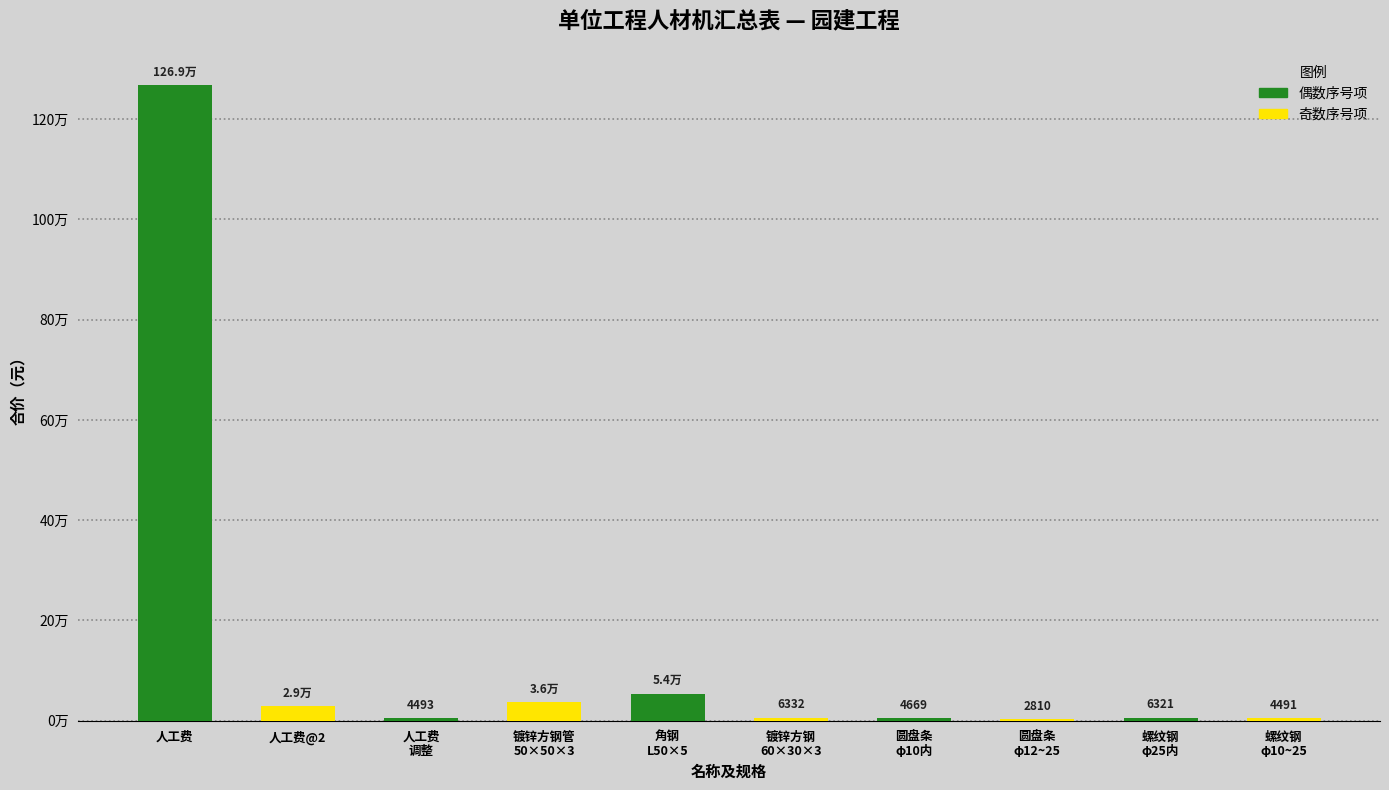

What is the difference between the maximum and minimum values?

1265816.3